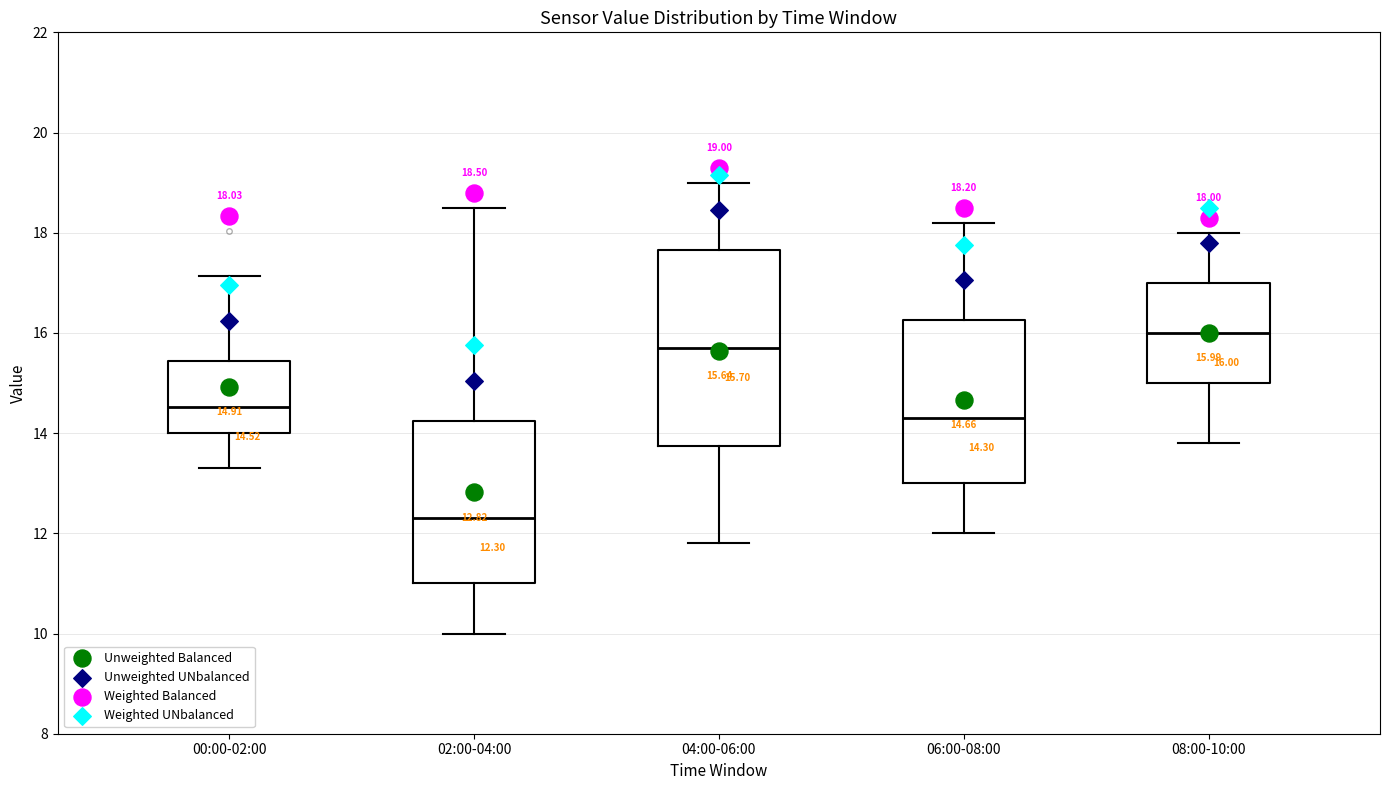

Which box has the highest median line?

08:00-10:00